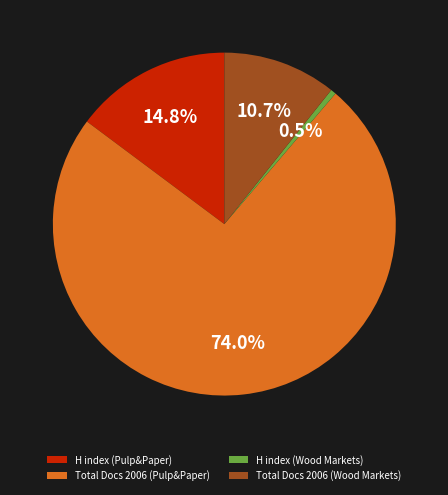

Rank the categories by value from lowest to highest.

H index (Wood Markets), Total Docs 2006 (Wood Markets), H index (Pulp&Paper), Total Docs 2006 (Pulp&Paper)